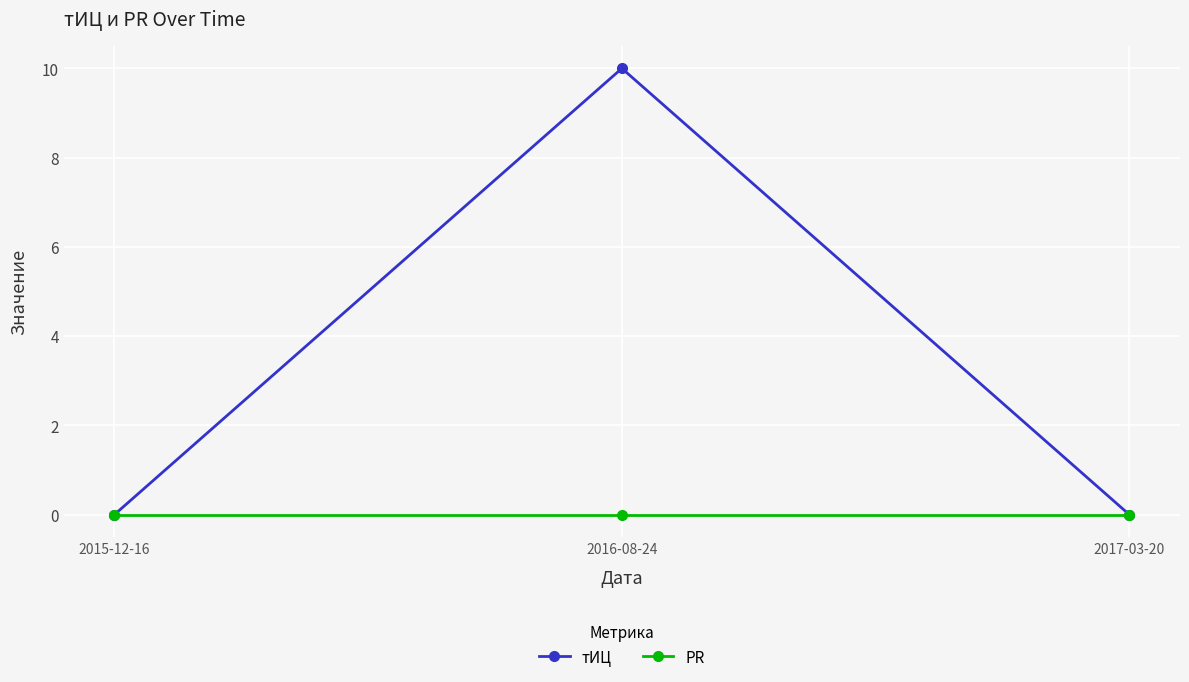

What is the difference between the maximum and minimum values in the тИЦ series?

10